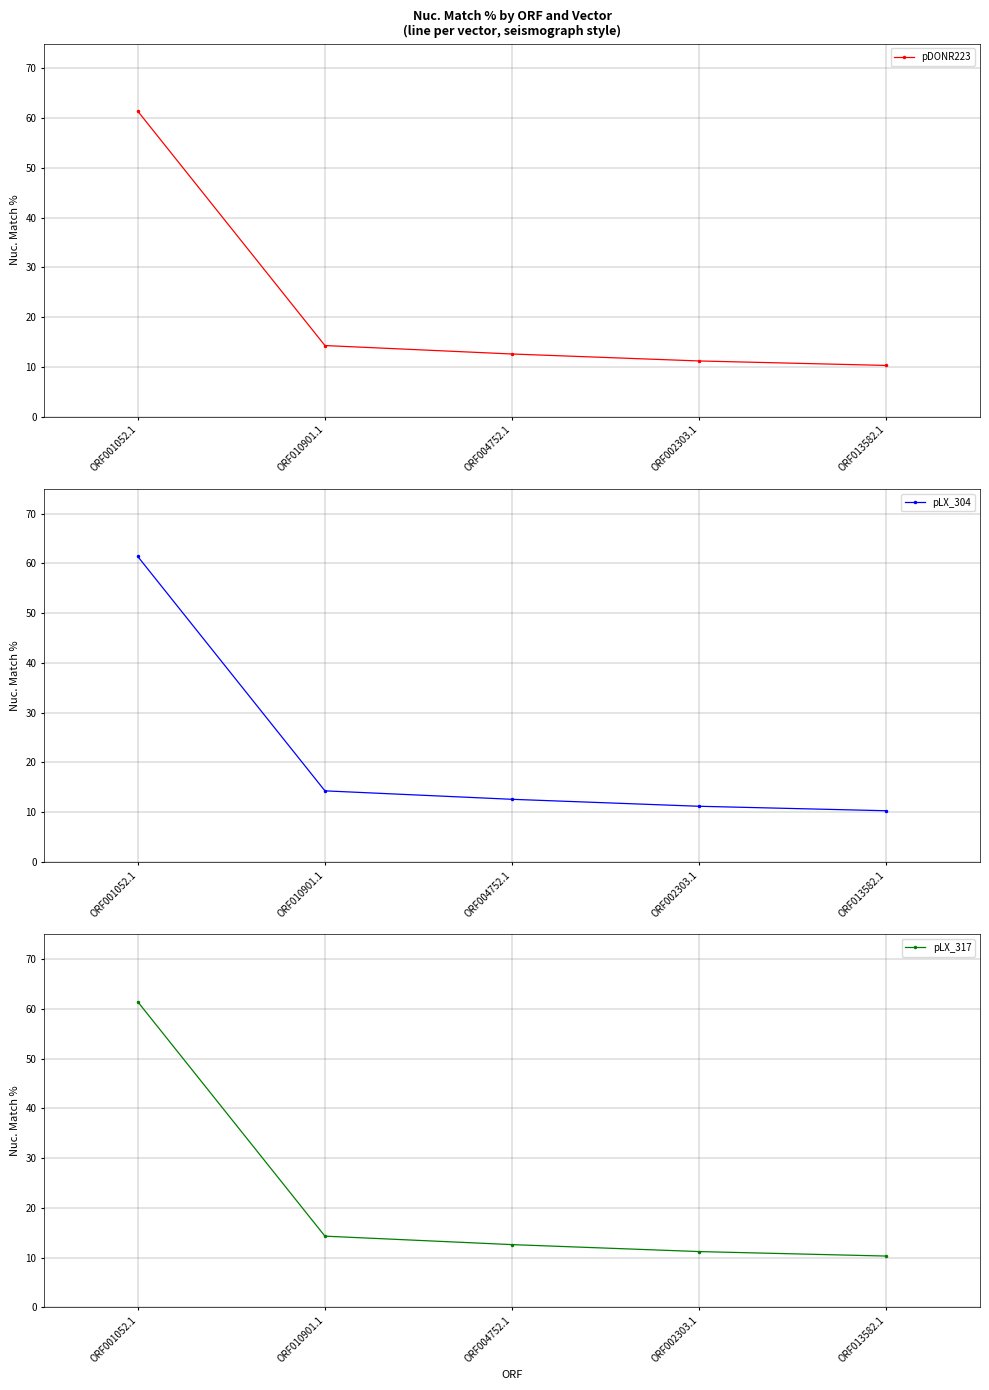

True or false: pLX_317 has a value of 6.4 at ORF004752.1.

False